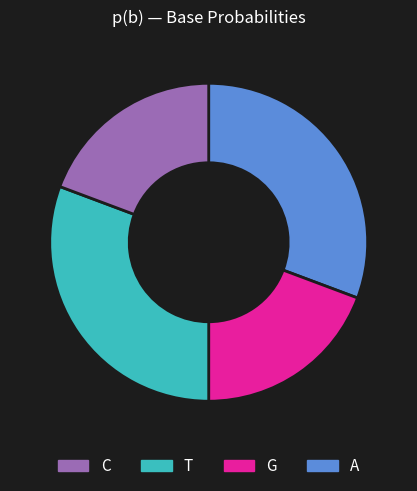

Does any single category account for the majority?

No